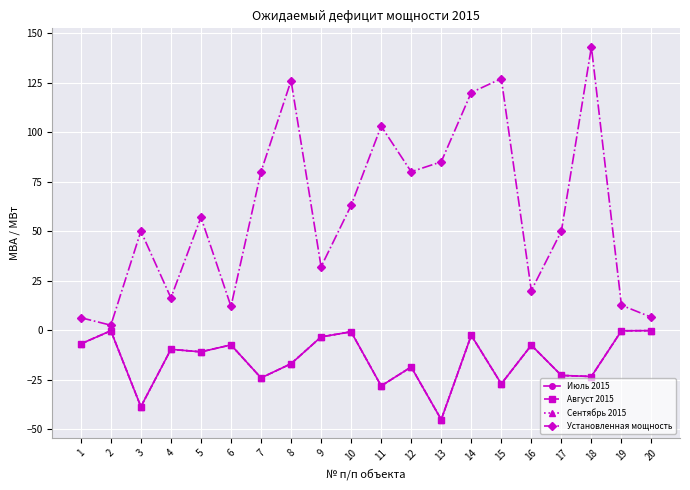

Which series has the largest range (max minus min)?

Установленная мощность